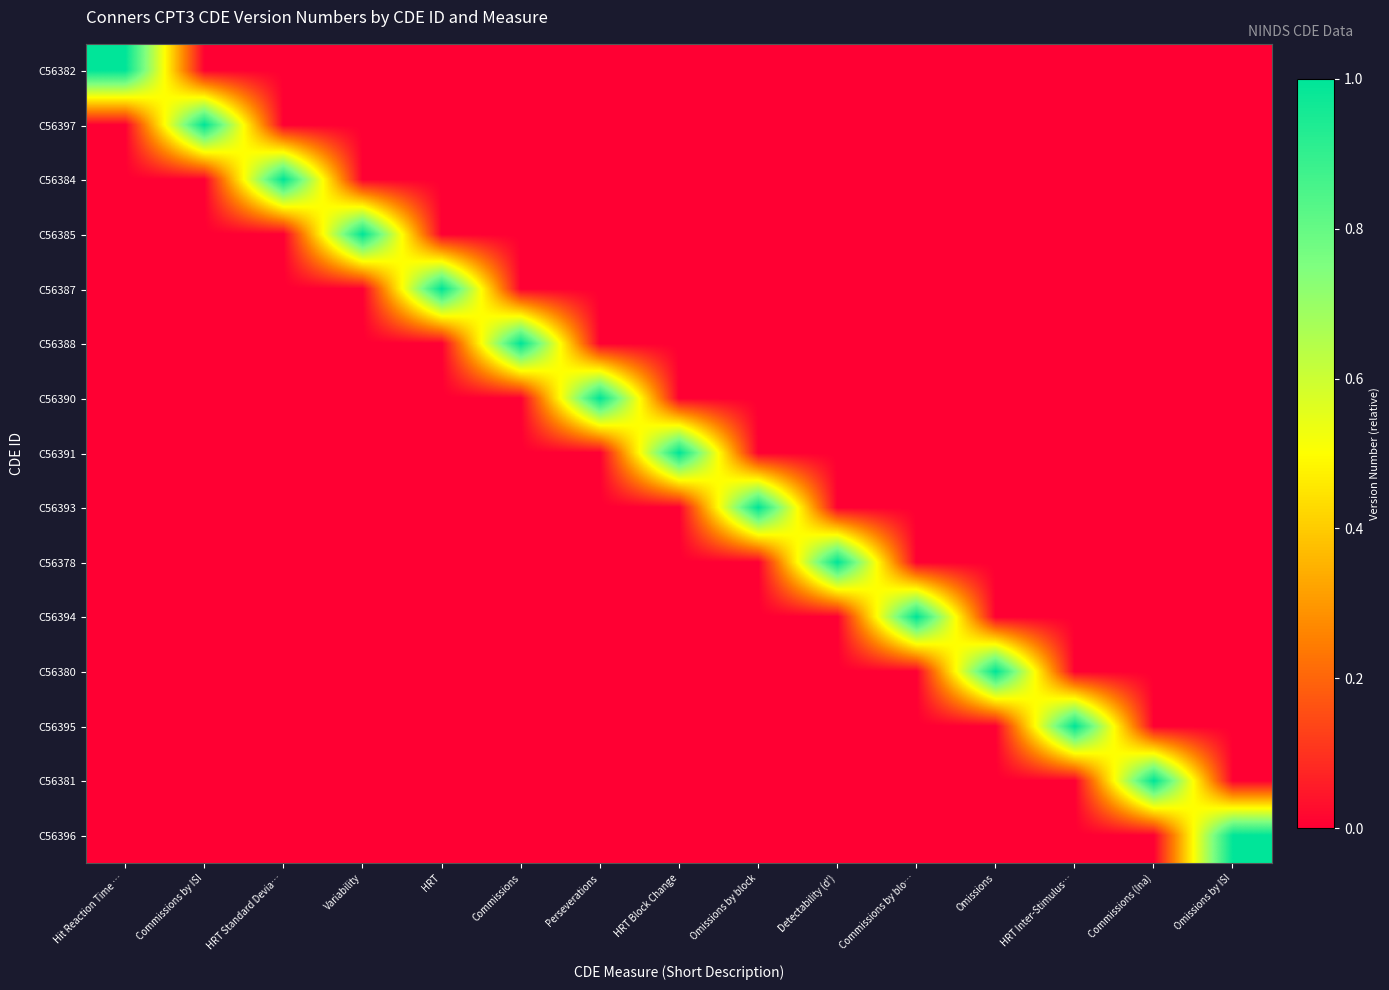

At which category is the sum across all series the highest?

Hit Reaction Time …